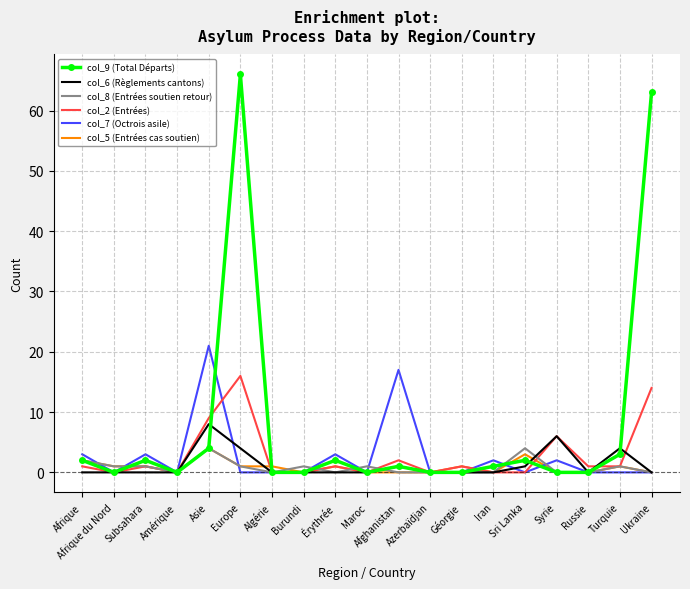

What is the sum of the col_8 (Entrées soutien retour) values at Turquie and Sri Lanka?

5